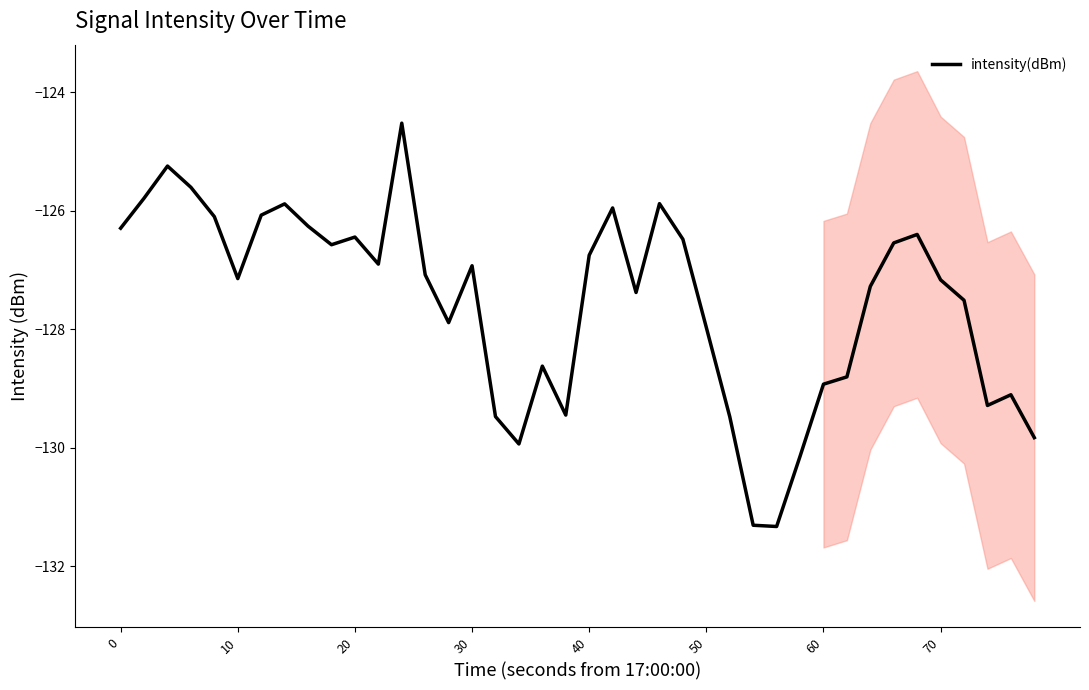

What is the value of the 37th point from the left?

-127.5